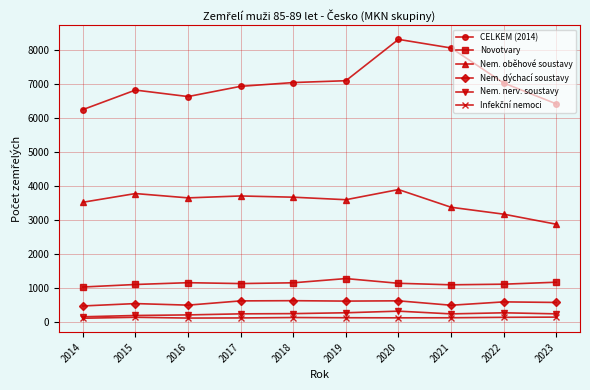

At how many categories does at least one series exceed 910?

10